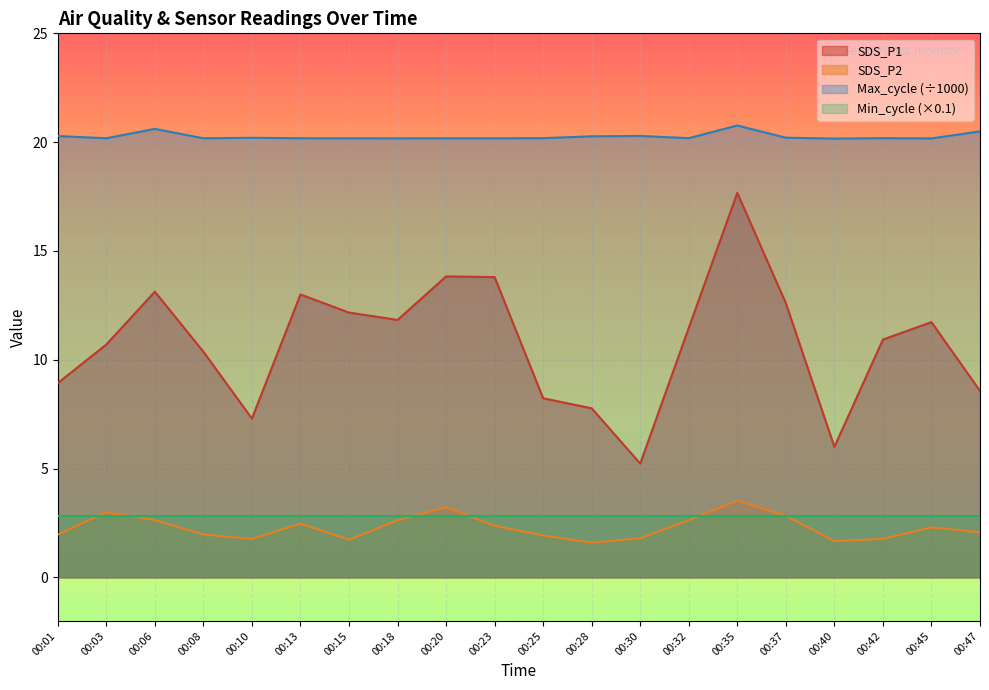

True or false: SDS_P1 has a value of 11.7 at 00:45.

True